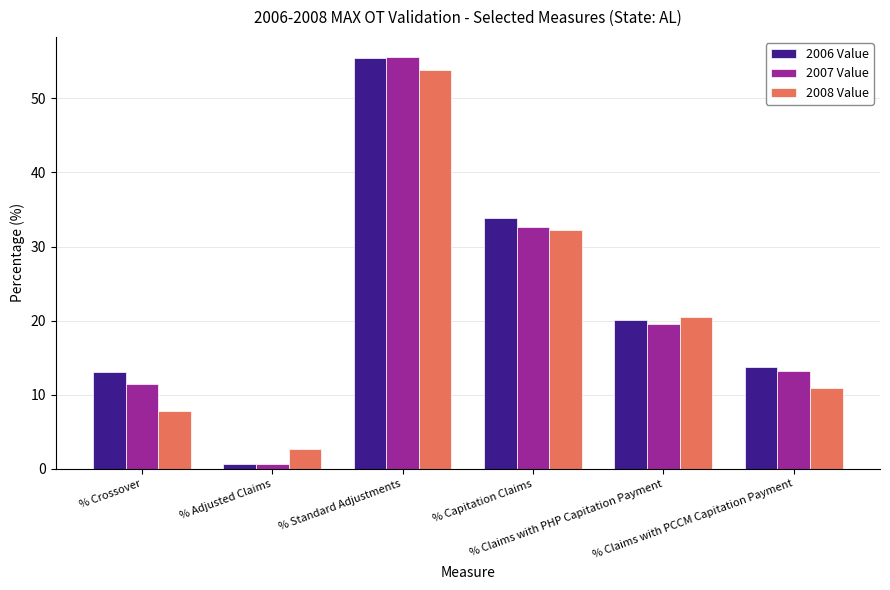

Which category has the highest value in the 2007 Value series?

% Standard Adjustments